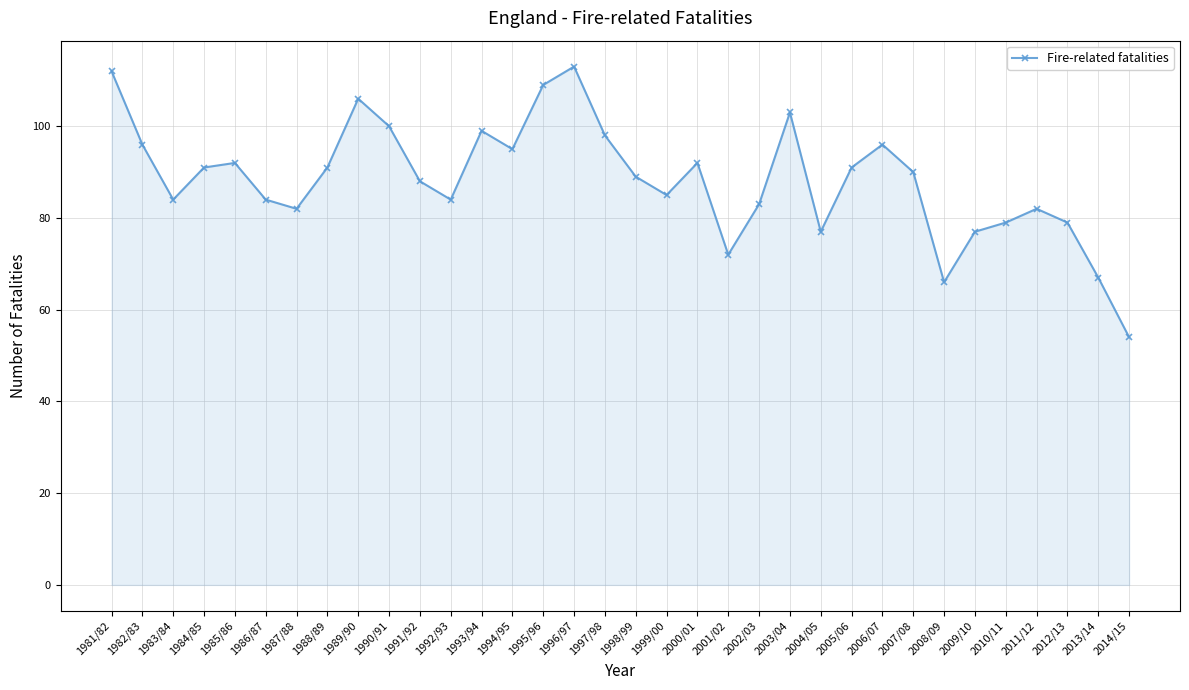

What is the change in value from 1988/89 to 1995/96?

+18